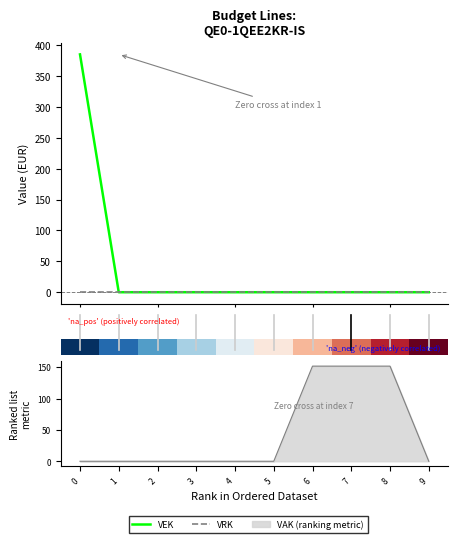

Which series has the widest spread of values?

VEK